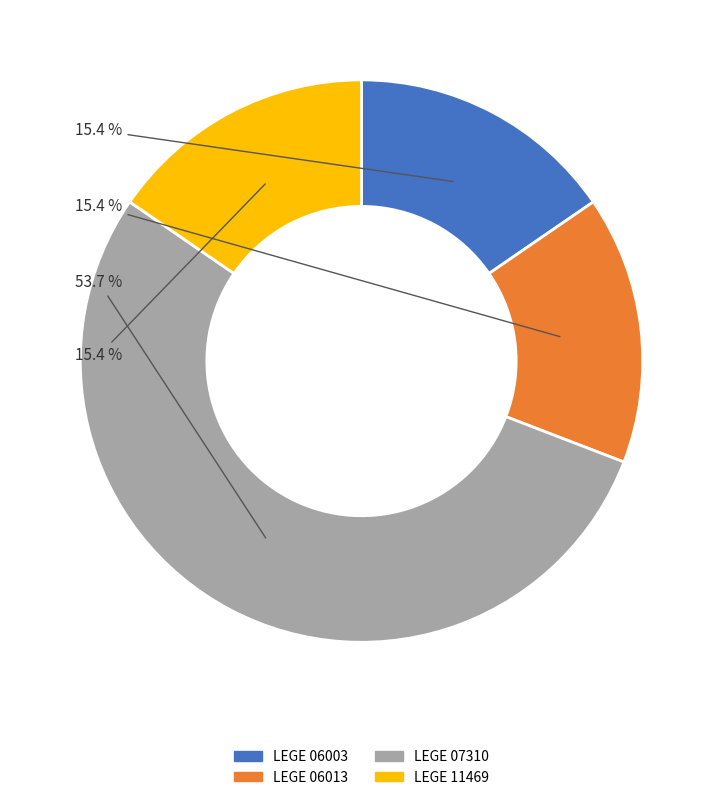

Does LEGE 06013 represent more than half of the total?

No